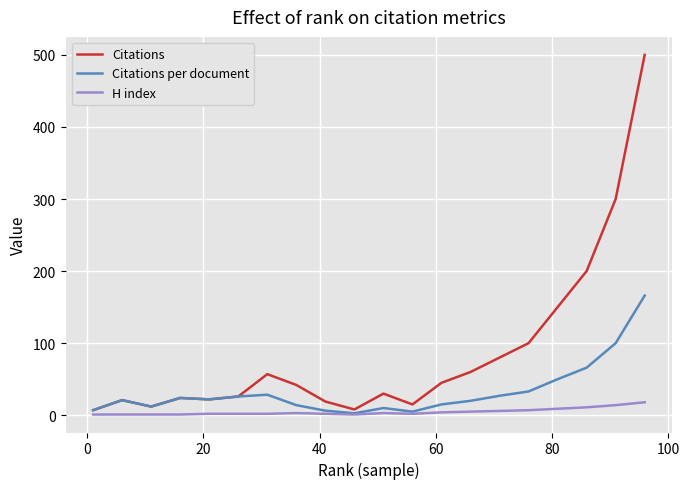

How many categories are shown in the chart?

20